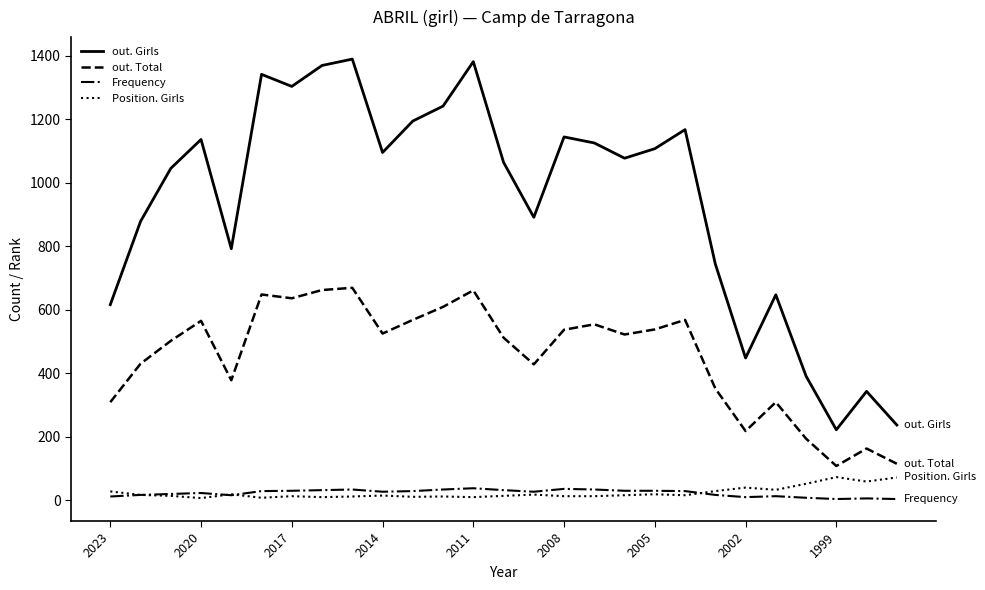

Which series has the widest spread of values?

out. Girls